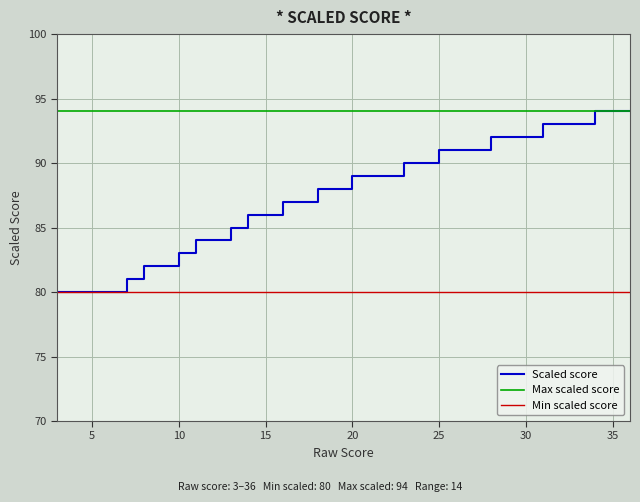

The chart shows a value of 90 at 24. True or false?

True